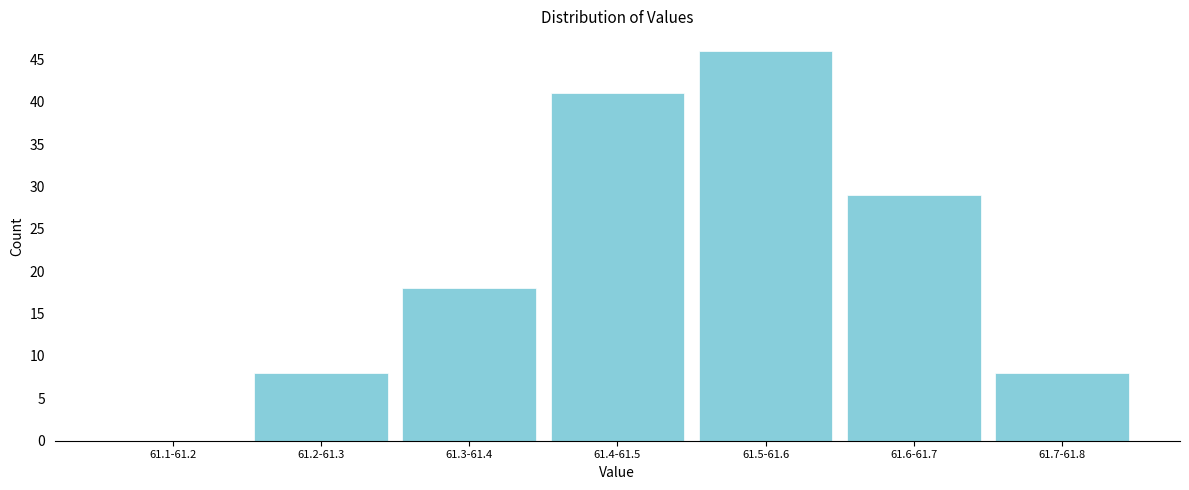

Reading right to left, extract all data points from this chart.

61.7-61.8=8	61.6-61.7=29	61.5-61.6=46	61.4-61.5=41	61.3-61.4=18	61.2-61.3=8	61.1-61.2=0